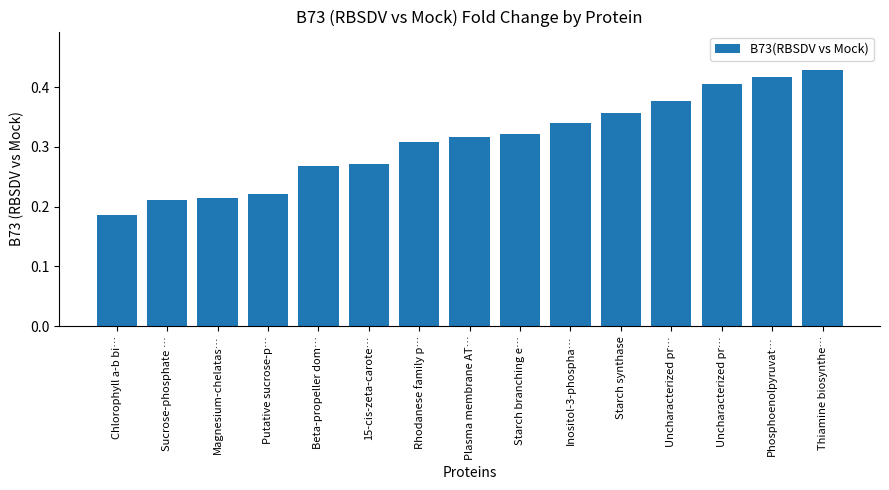

At which category does the chart reach its peak across all series?

Thiamine biosynthe…